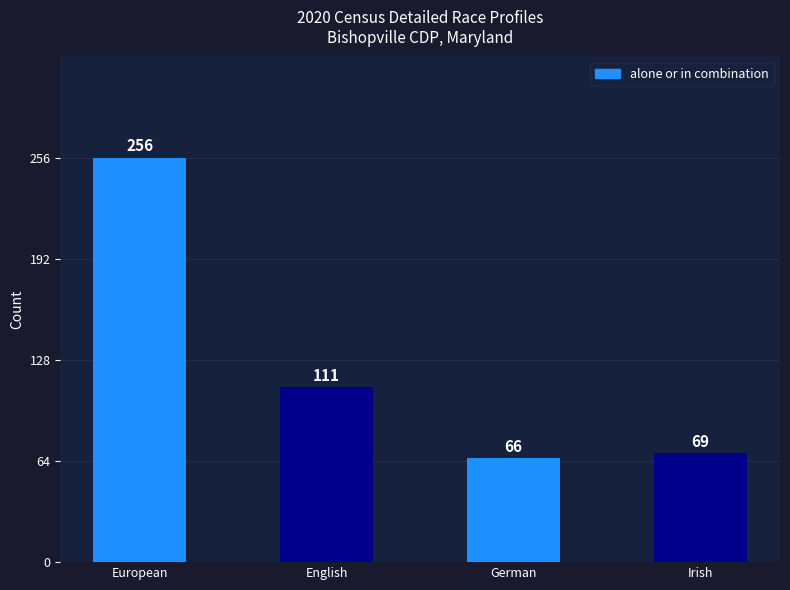

Are the bars horizontal?

No